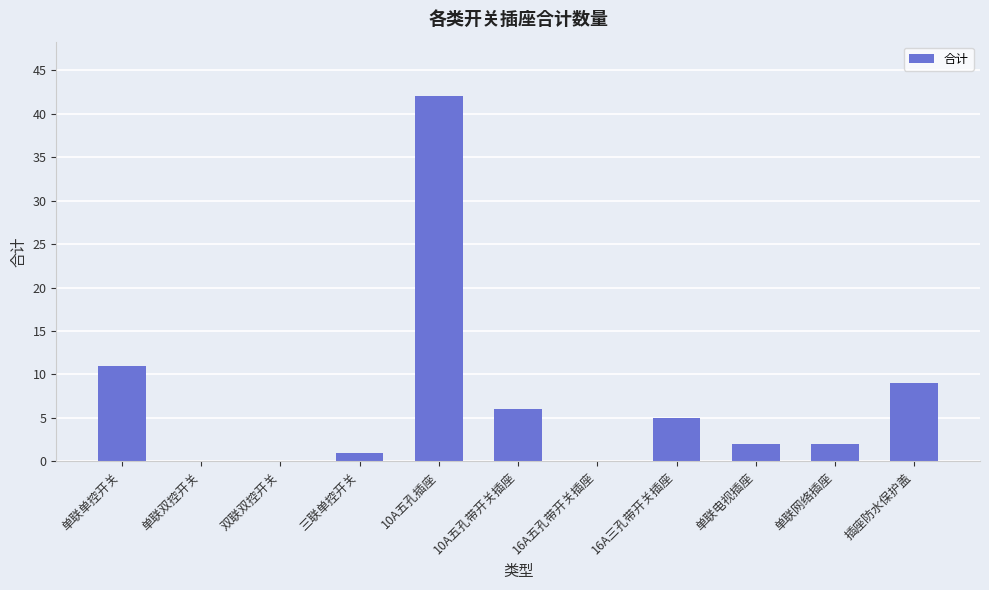

What is the change in value from 单联电视插座 to 插座防水保护盖?

+7